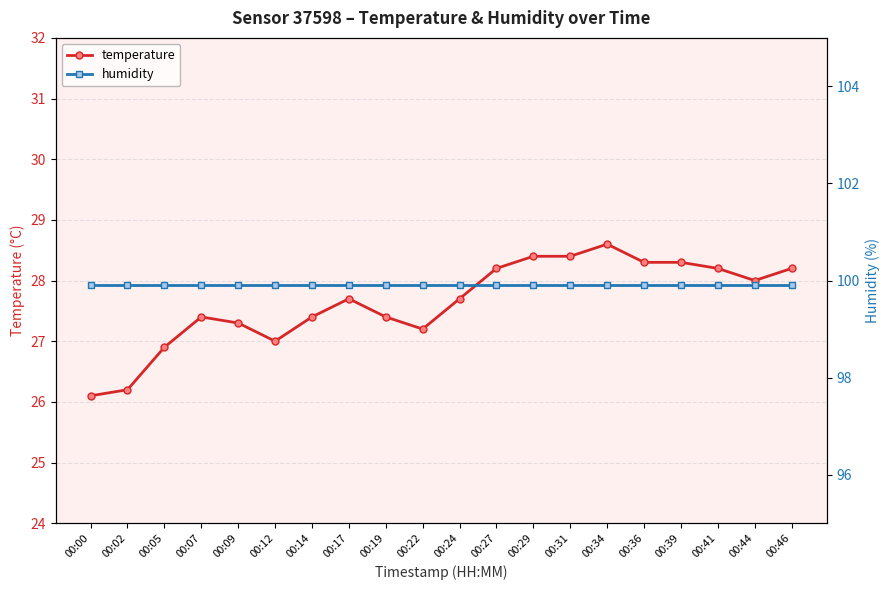

What is the sum of all temperature values?

552.9